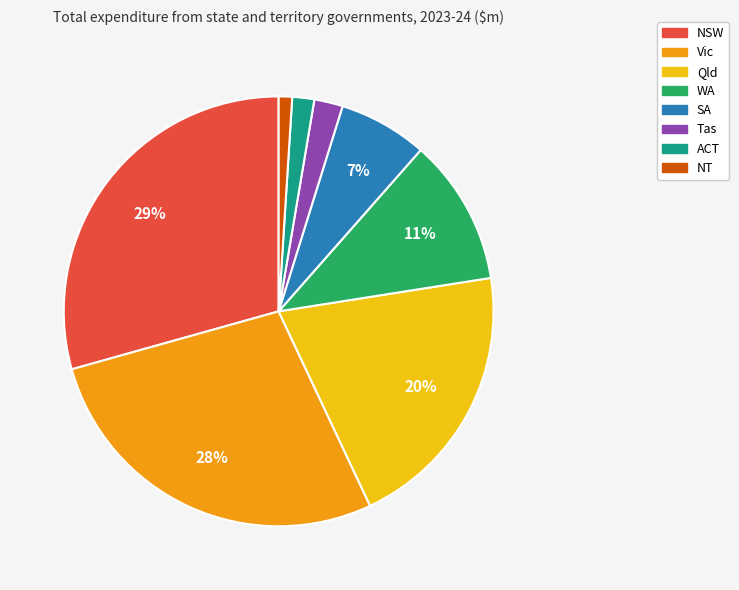

Is there any slice that represents more than half of the pie?

No